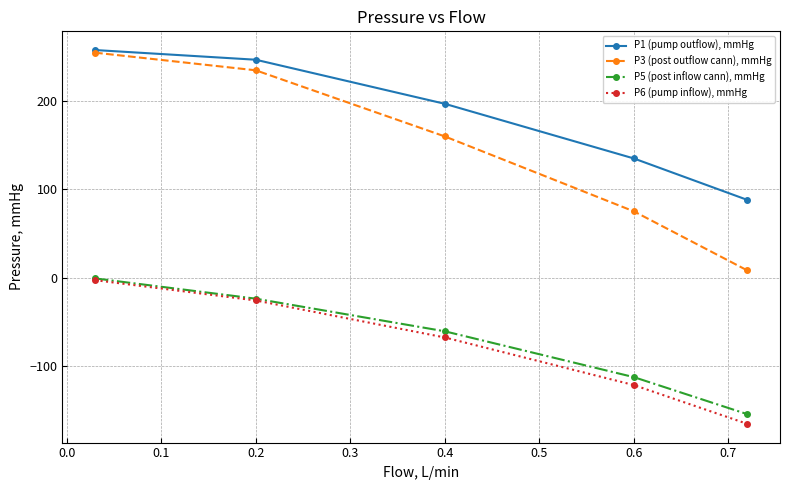

Which series has the widest spread of values?

P3 (post outflow cann), mmHg